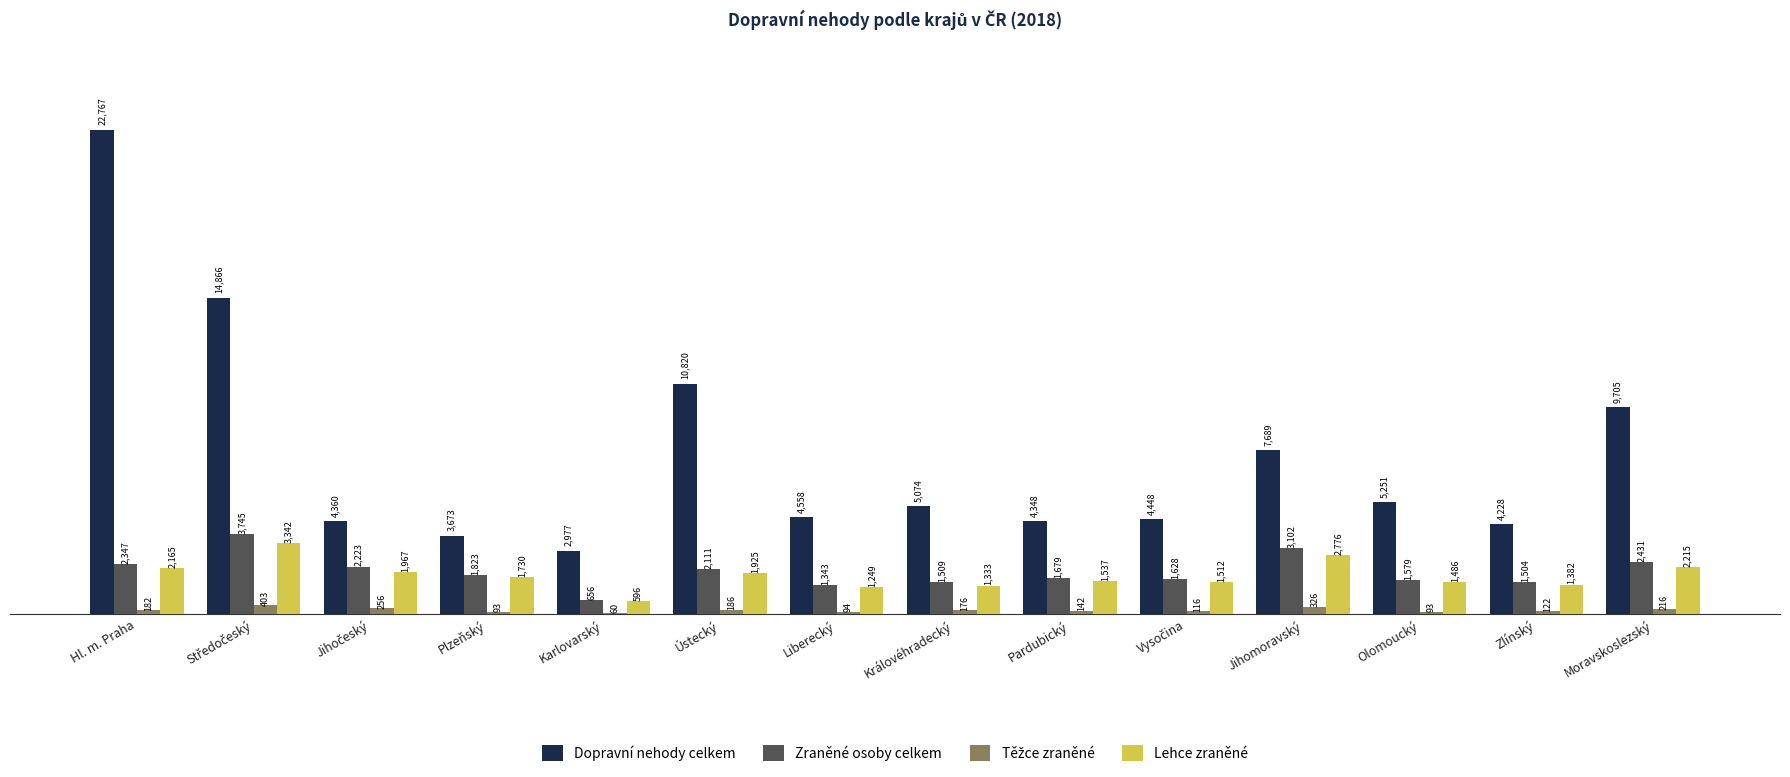

Count the number of categories in the chart.

14